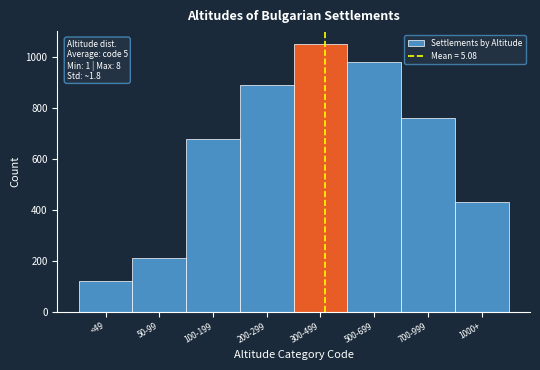

Reading left to right, transcribe all the data shown in this chart.

<49=120	50-99=210	100-199=680	200-299=890	300-499=1050	500-699=980	700-999=760	1000+=430